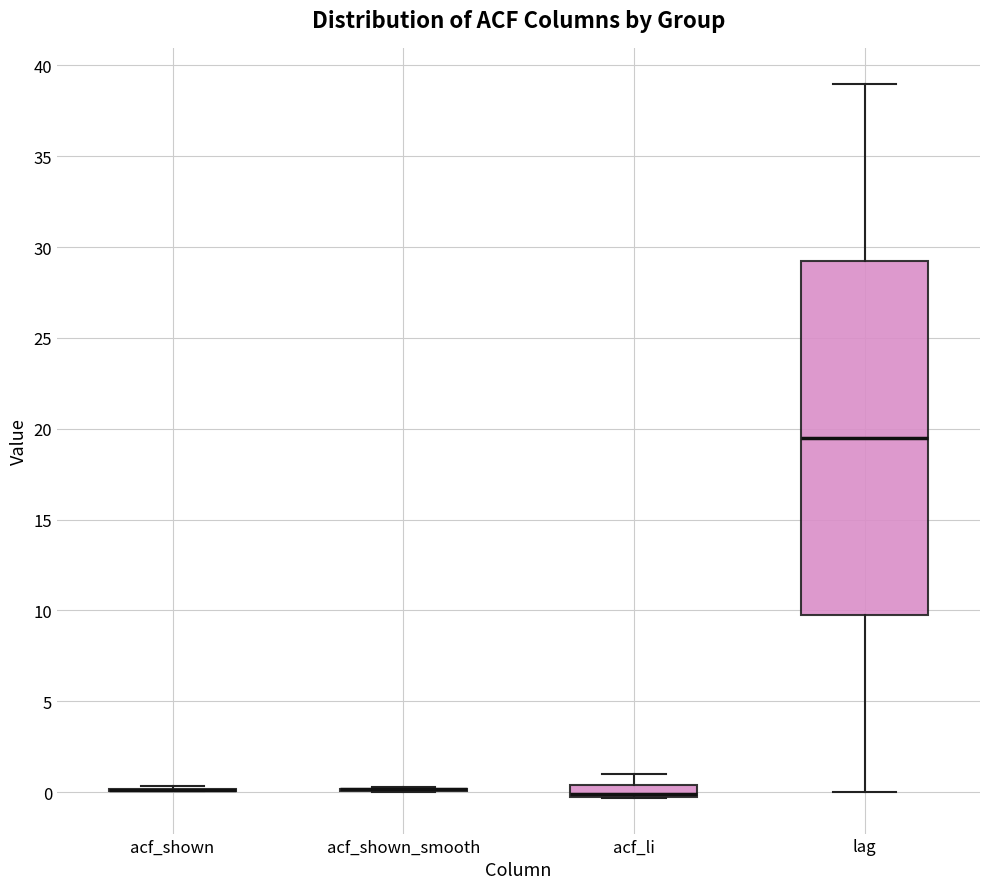

Where does the upper whisker of the box for acf_li end on the y-axis? The values are not printed on the chart, so give them approximately, as read against the axis.

1.0